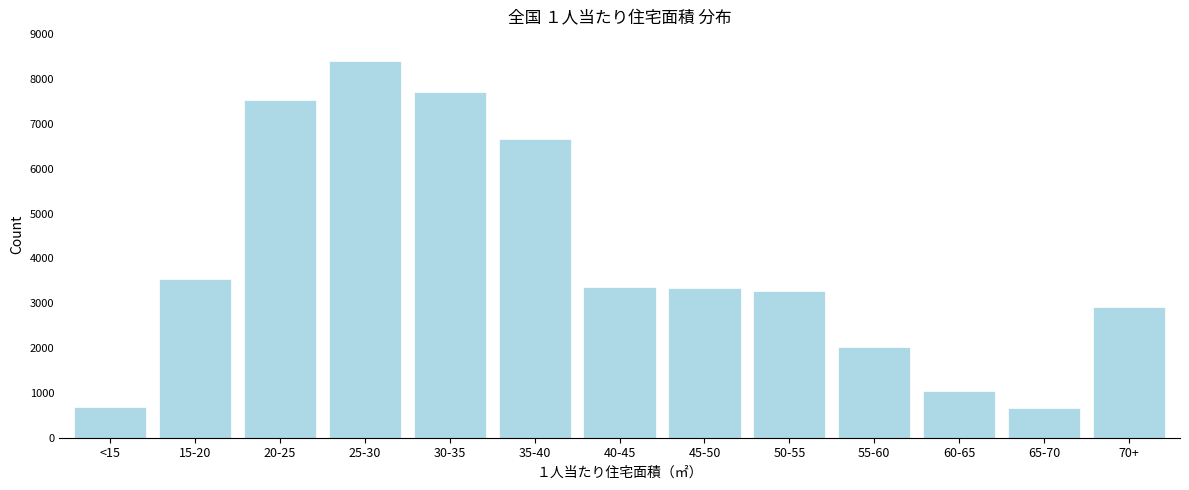

What is the sum of all values?

51142